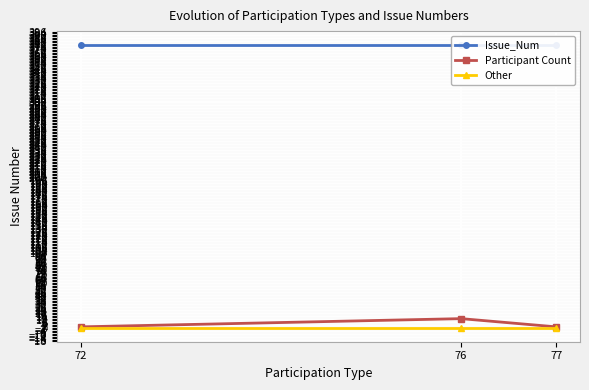

Reading left to right, extract all data points from this chart.

Issue_Num: 72=378	76=378	77=378
Participant Count: 72=1	76=12	77=1
Other: 72=0	76=0	77=0